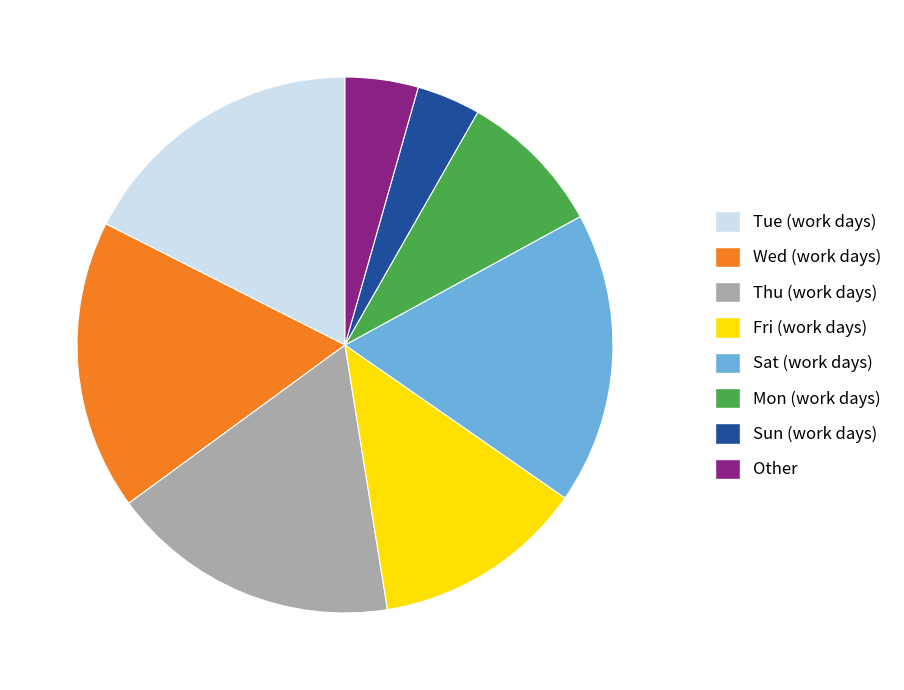

How many segments does this pie chart have?

8